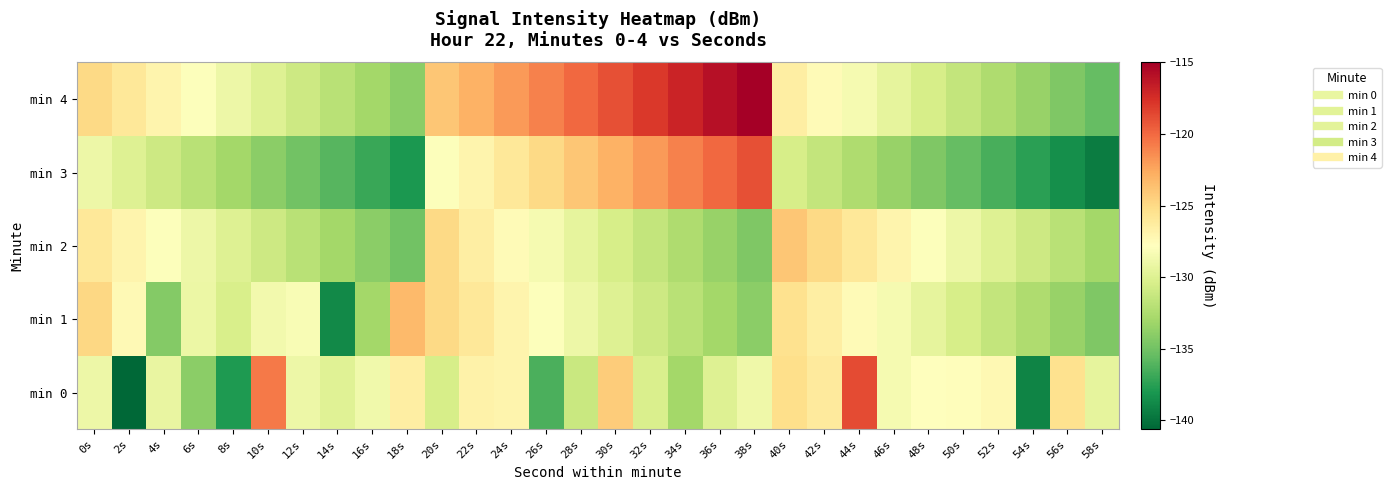

Which series has the widest spread of values?

min 0